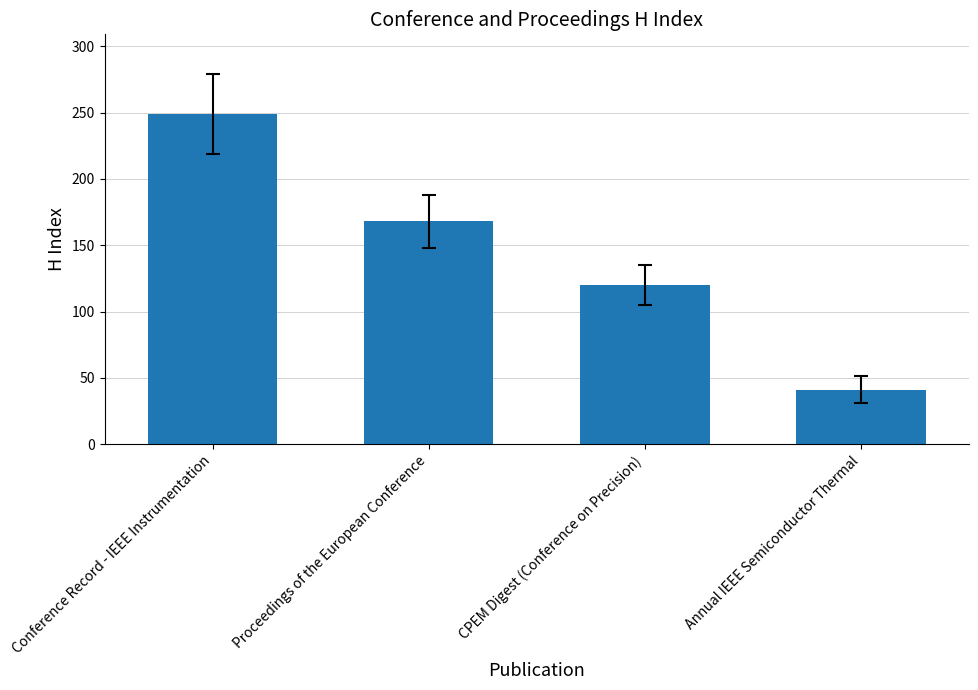

What is the label of the 2nd bar from the right?

CPEM Digest (Conference on Precision)